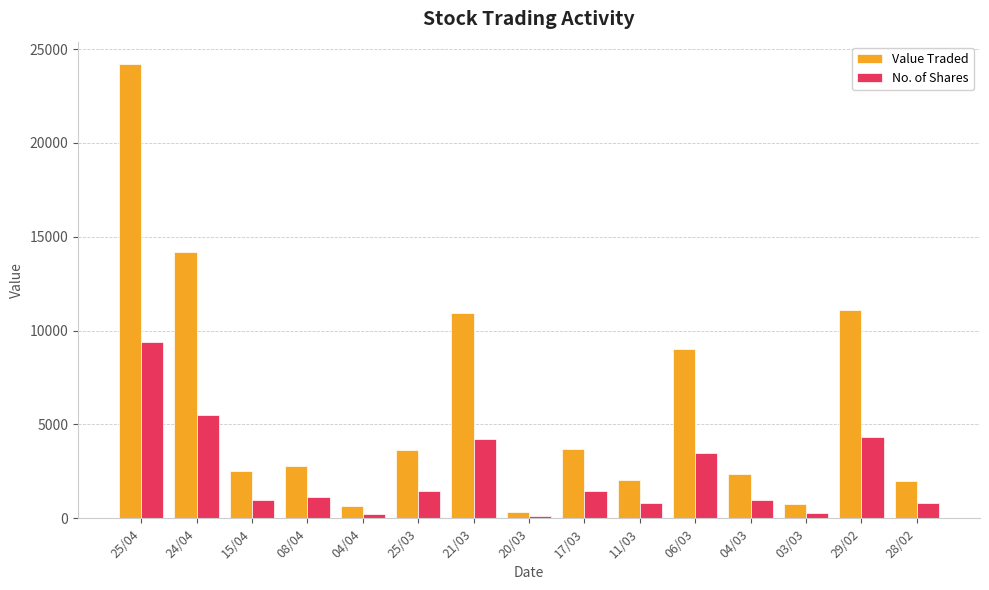

What is the lowest value of the No. of Shares series?

125